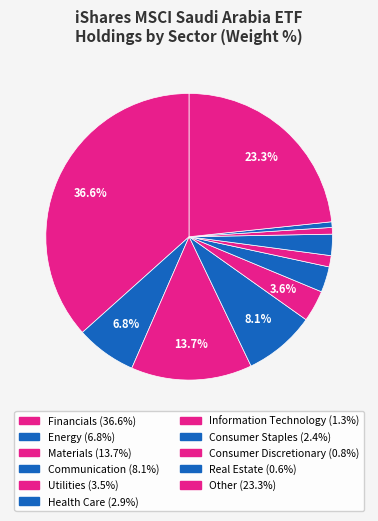

How many slices are in this pie chart?

11